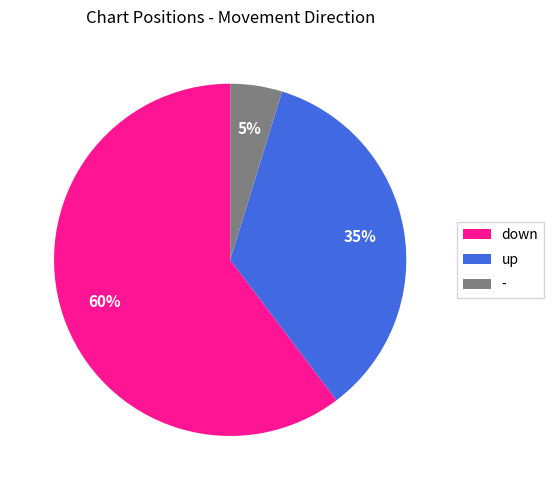

How many slices are in this pie chart?

3